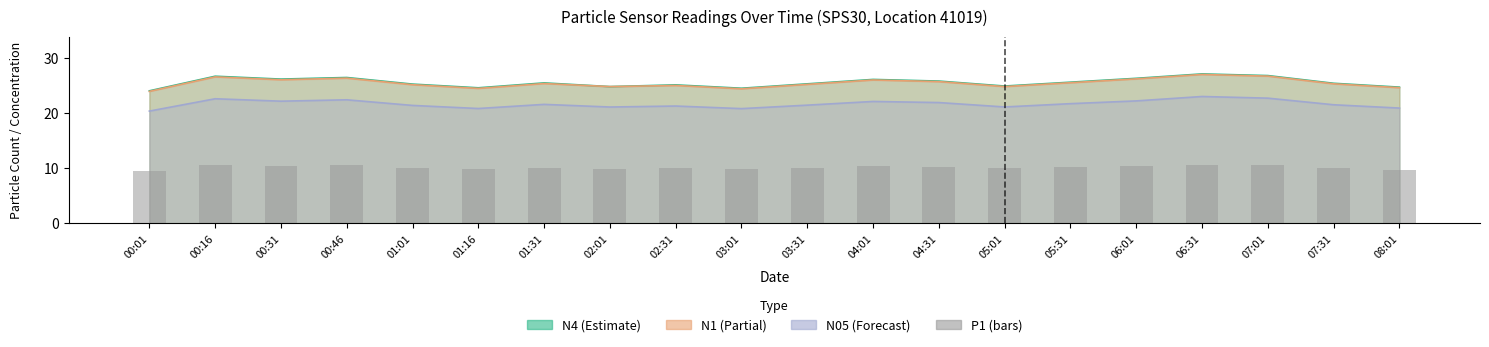

Read the value at 02:31.

10.0